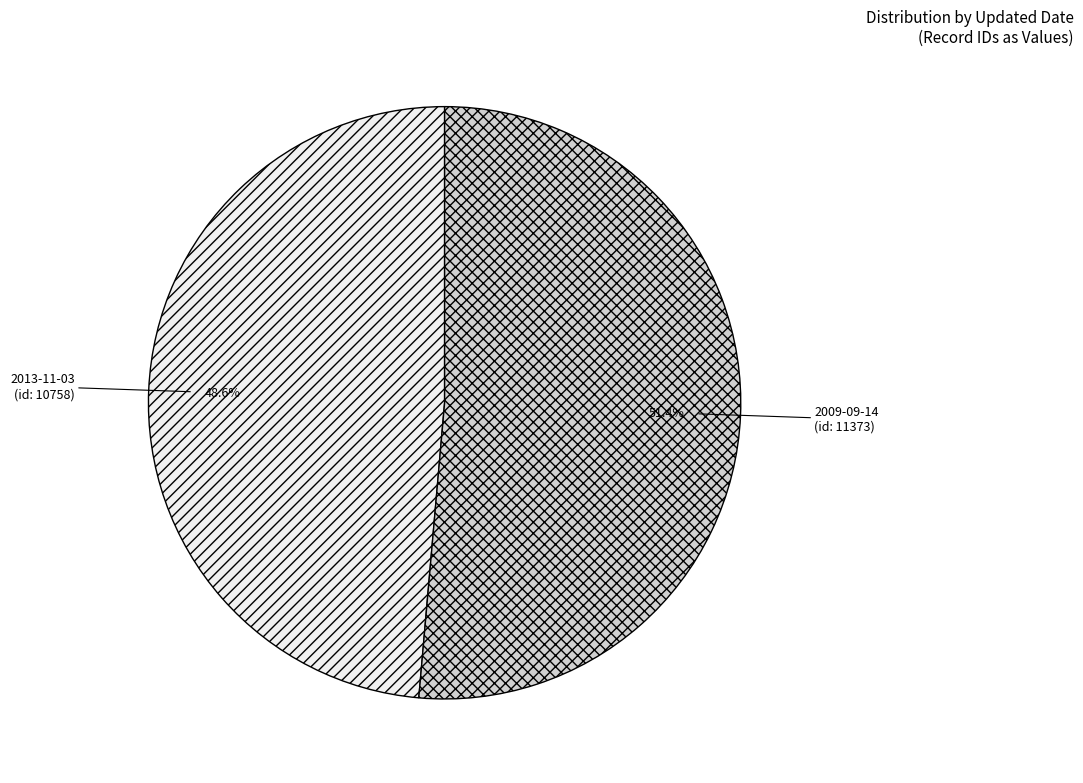

Is there a majority slice in this chart?

Yes